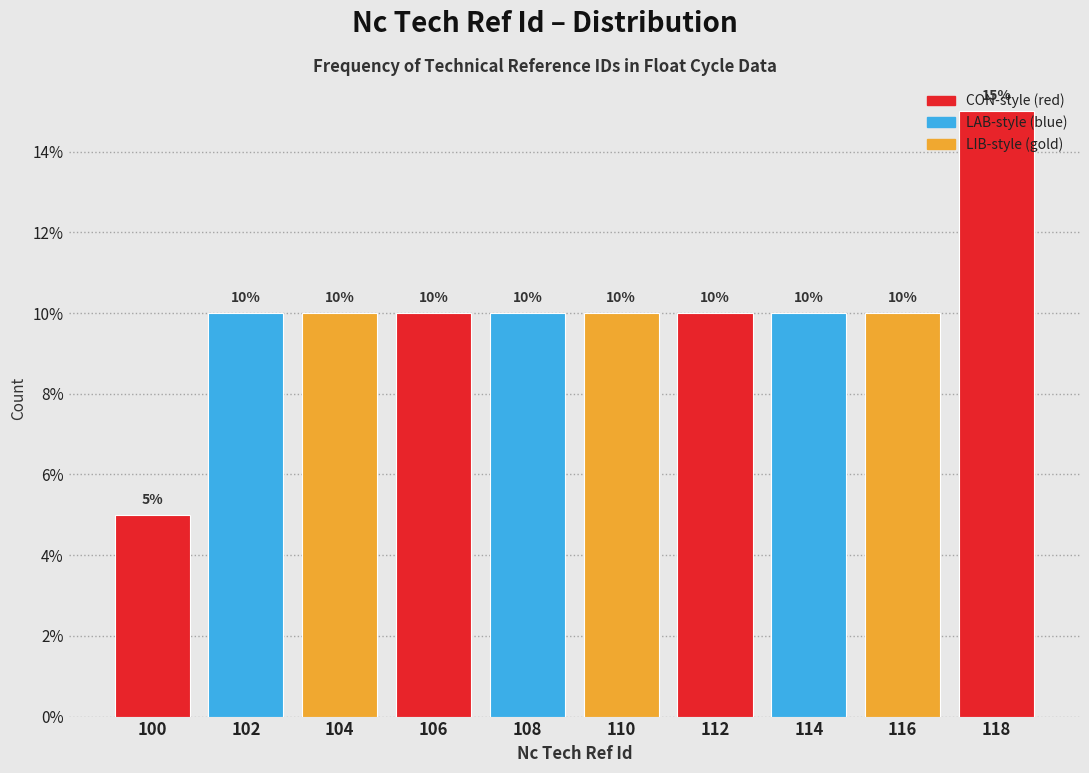

Reading left to right, list every bar in this chart as the range it spans on the x-axis followed by its height.

99 to 101: 5
101 to 103: 10
103 to 105: 10
105 to 107: 10
107 to 109: 10
109 to 111: 10
111 to 113: 10
113 to 115: 10
115 to 117: 10
117 to 119: 15